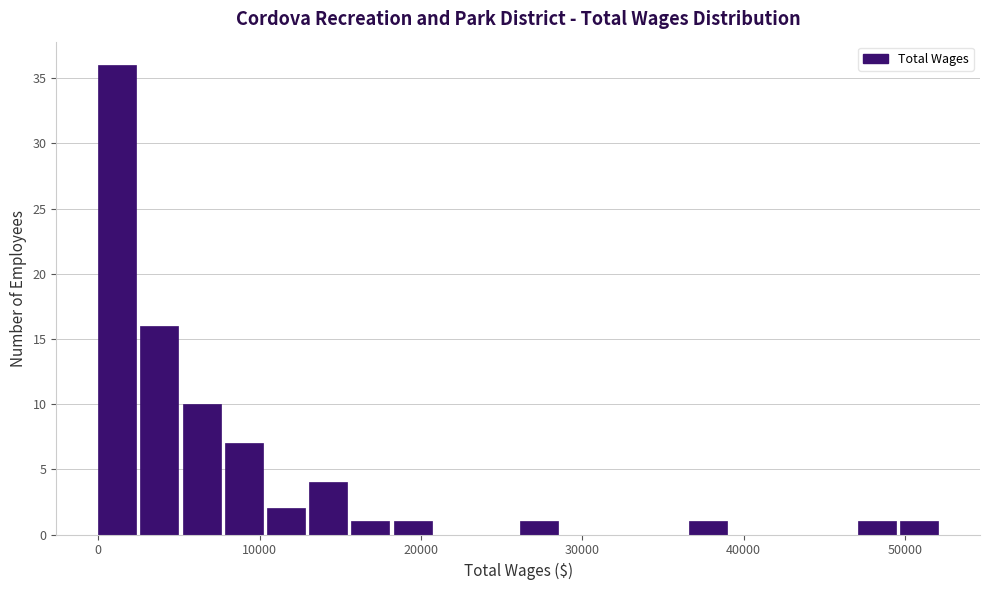

Around what value on the x-axis is the tallest bar? Give the approximate position of its centre, as read against the axis.

1000